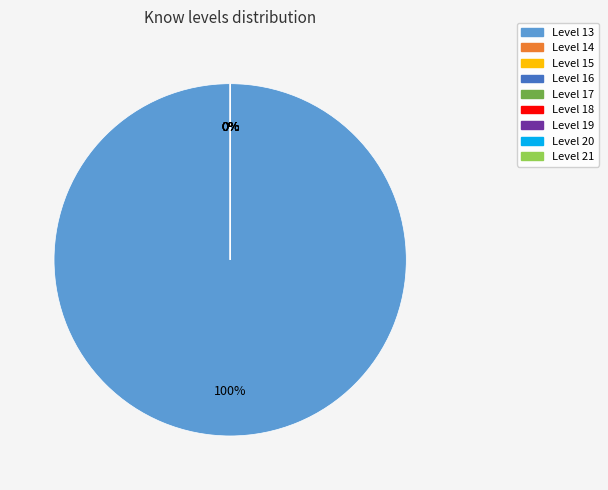

Count the number of slices in the pie.

9